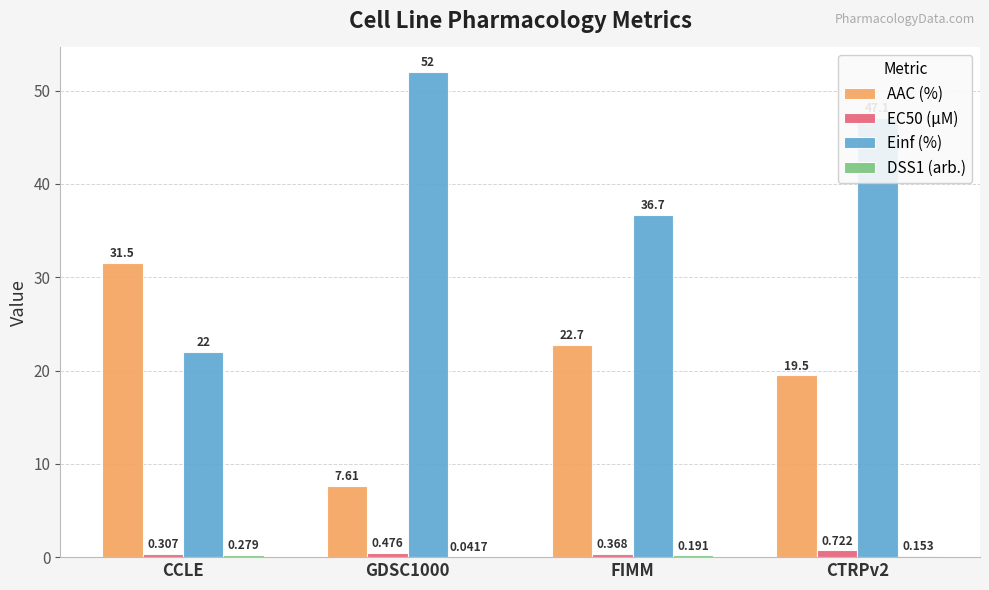

Which series changed the most between CCLE and GDSC1000?

Einf (%)